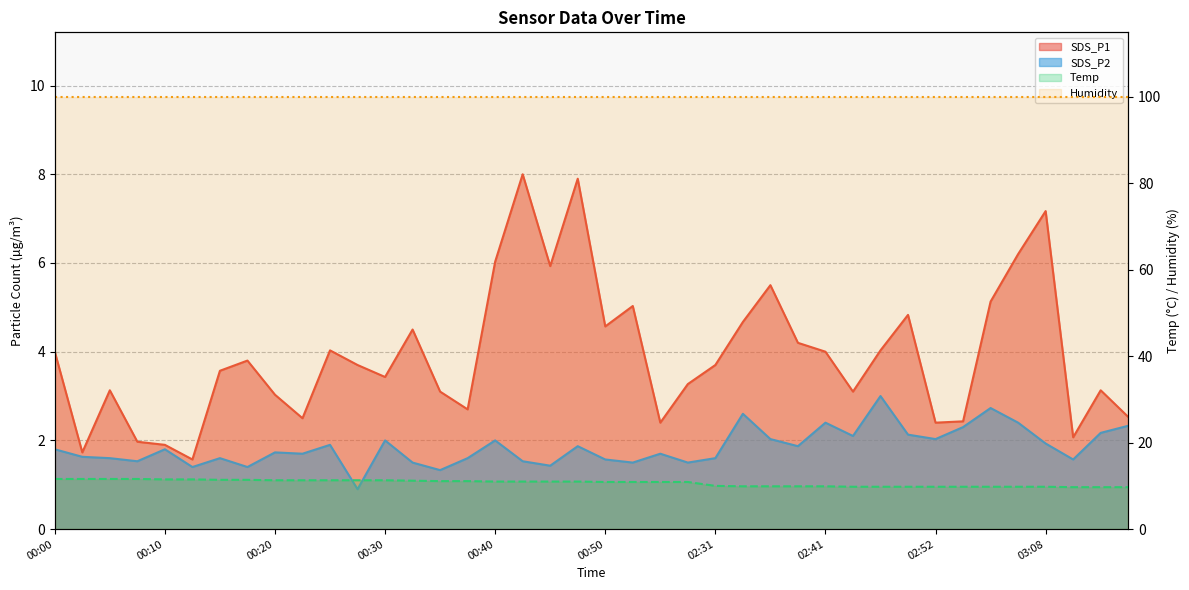

What is the difference between the maximum and minimum values in the SDS_P1 series?

6.4